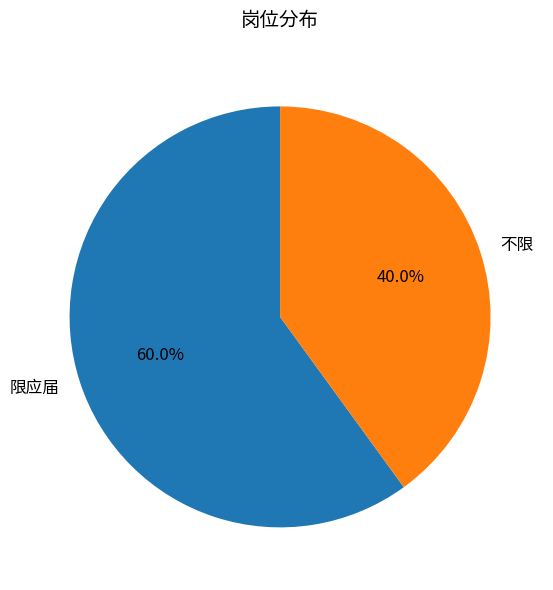

What percentage is NOT represented by 限应届?

40.0%